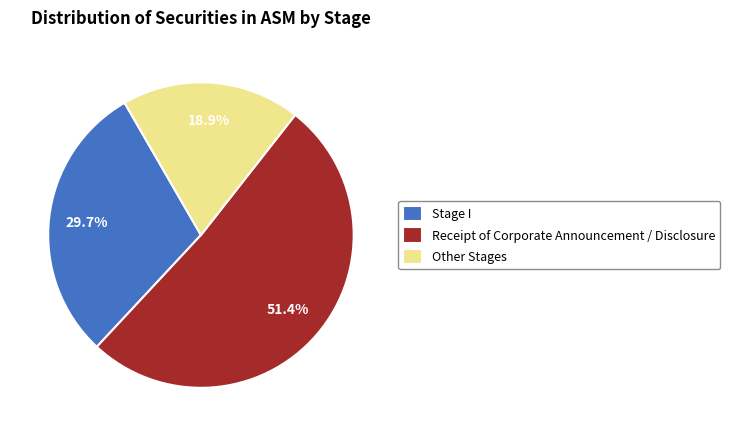

What is the smallest slice in the pie chart?

Other Stages